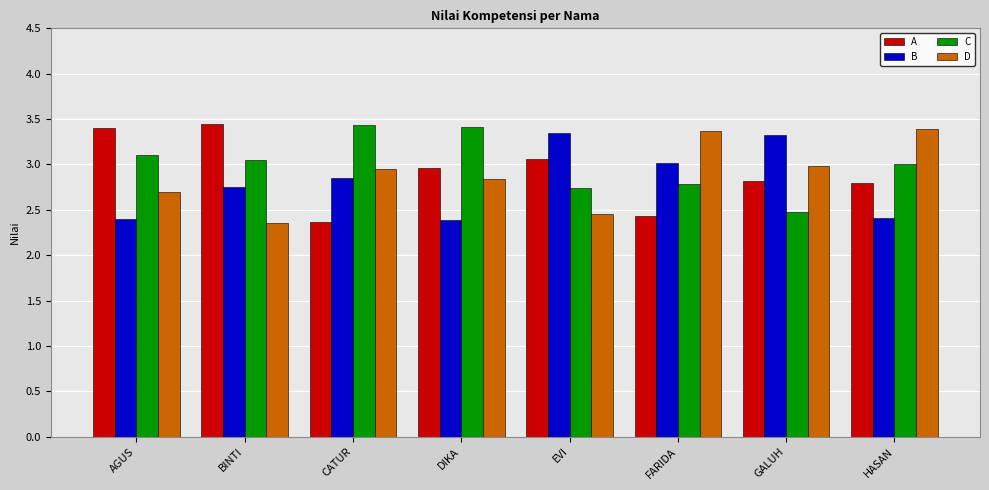

At FARIDA, list the series in order from smallest to largest.

A, C, B, D